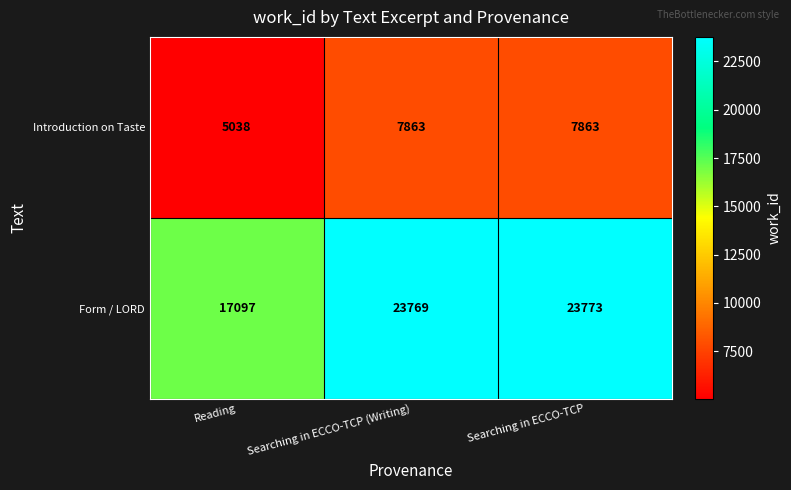

Between Searching in ECCO-TCP (Writing) and Searching in ECCO-TCP, which series saw the biggest shift?

Form / LORD